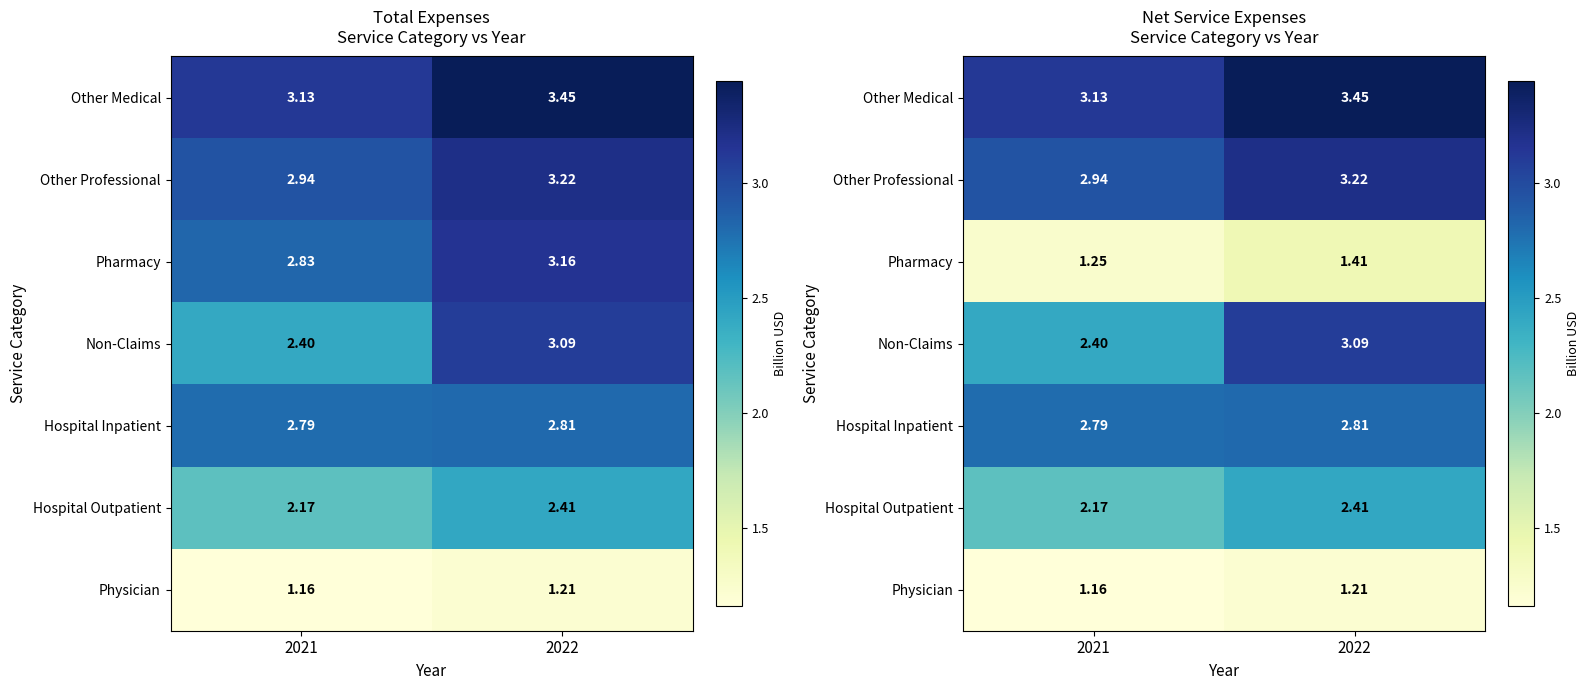

What is the difference between the Other Professional values at 2022 and 2021?

0.3